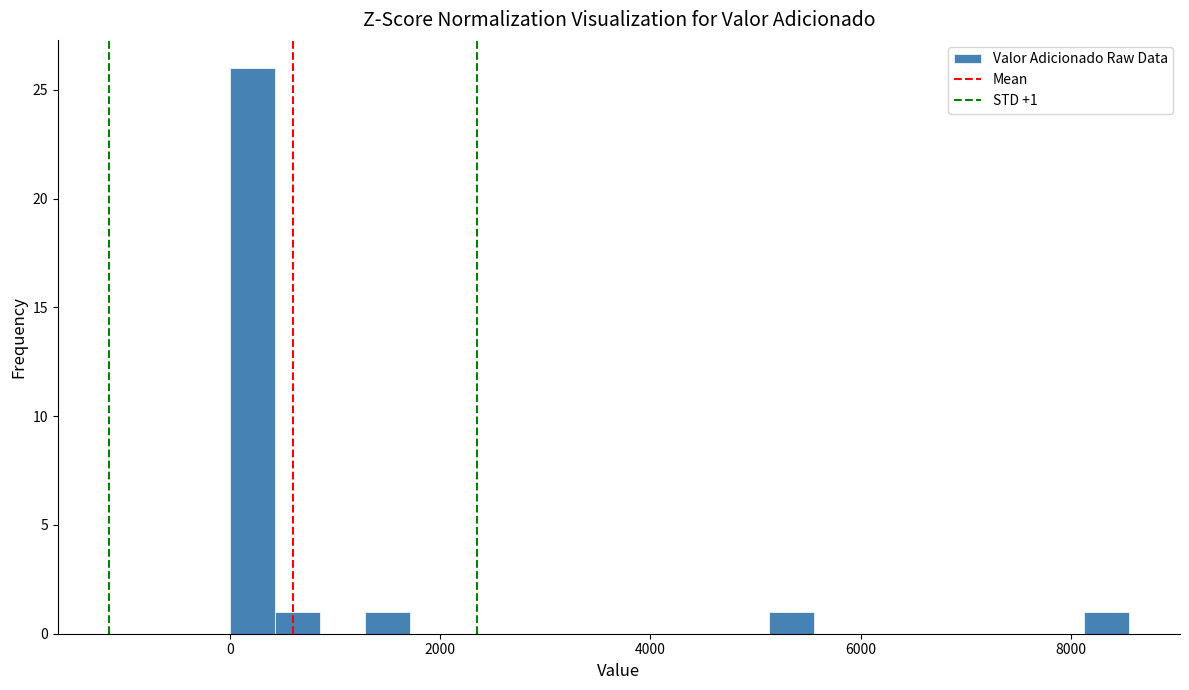

Around what value on the x-axis is the tallest bar? Give the approximate position of its centre, as read against the axis.

200